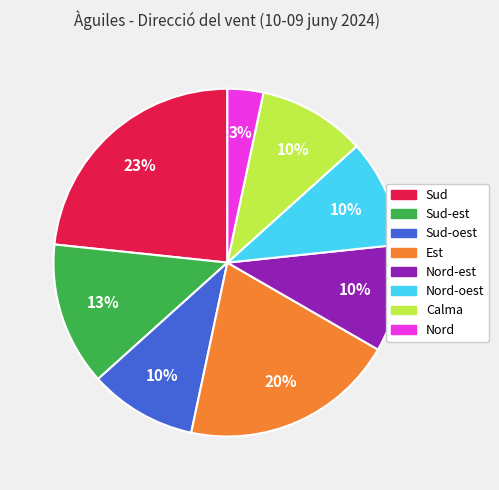

Does any single category account for the majority?

No